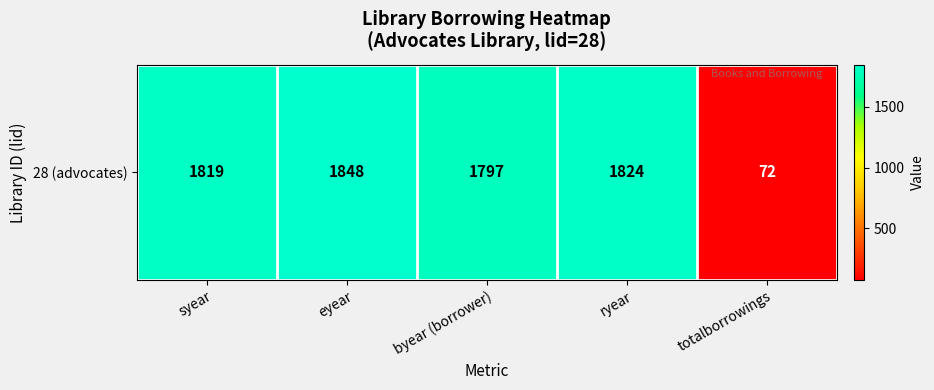

Is it true that the value at byear (borrower) is 439?

False